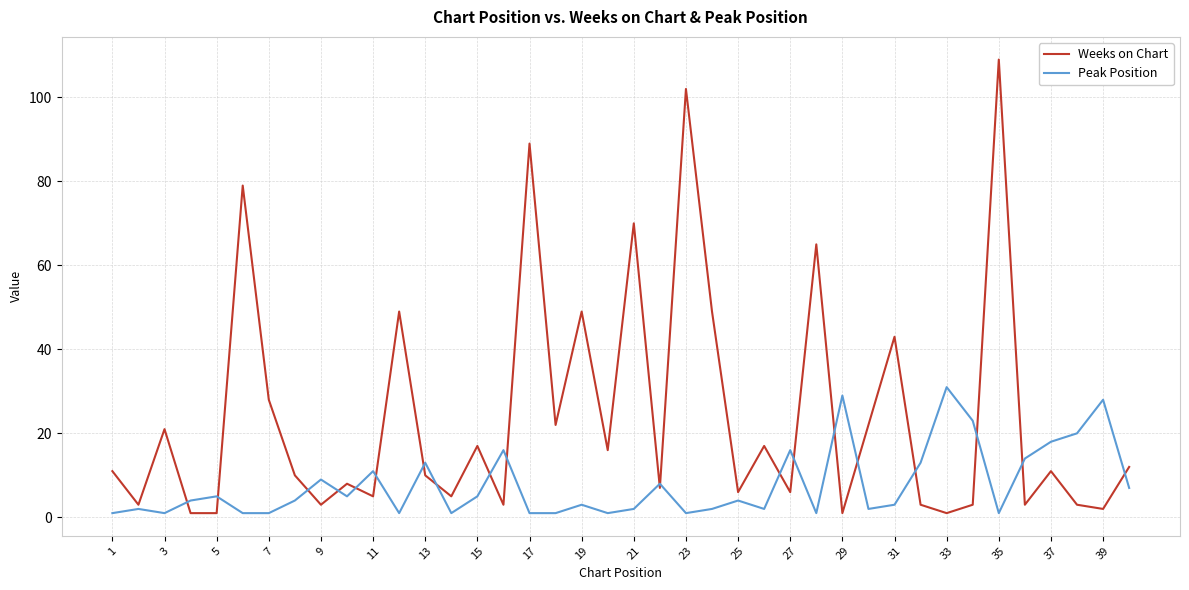

Reading left to right, transcribe all the data shown in this chart.

Weeks on Chart: 11	3	21	1	1	79	28	10	3	8	5	49	10	5	17	3	89	22	49	16	70	7	102	49	6	17	6	65	1	22	43	3	1	3	109	3	11	3	2	12
Peak Position: 1	2	1	4	5	1	1	4	9	5	11	1	13	1	5	16	1	1	3	1	2	8	1	2	4	2	16	1	29	2	3	13	31	23	1	14	18	20	28	7